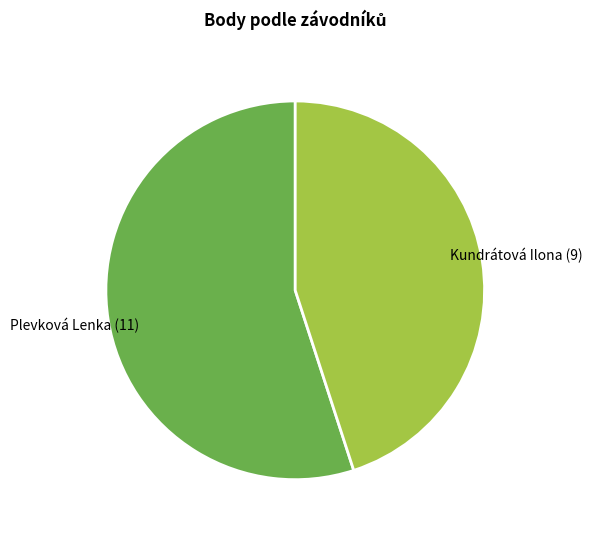

Is there any slice that represents more than half of the pie?

Yes